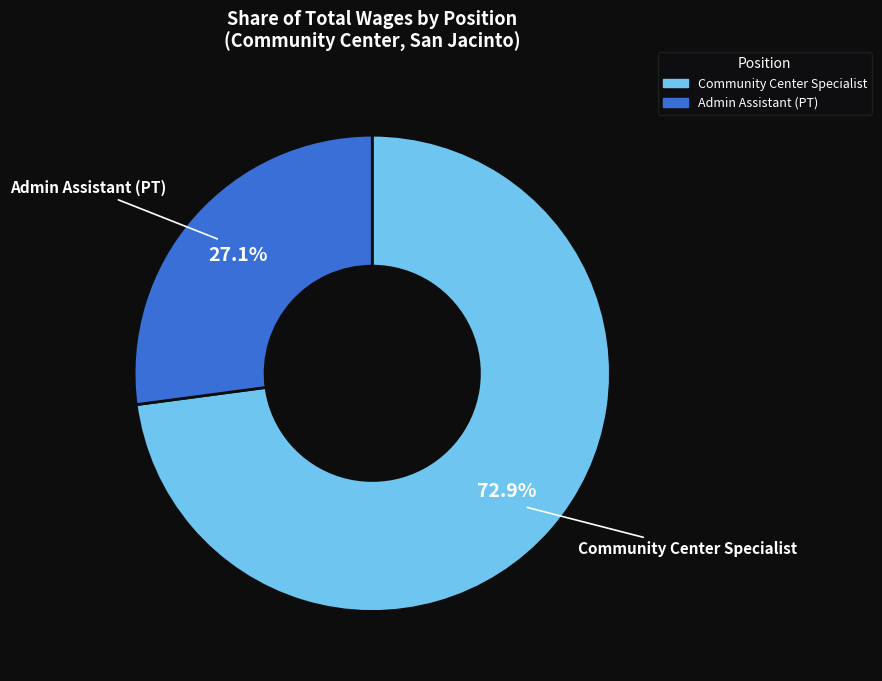

To the nearest percent, what is the combined percentage of Community Center Specialist and Admin Assistant (PT)?

100%